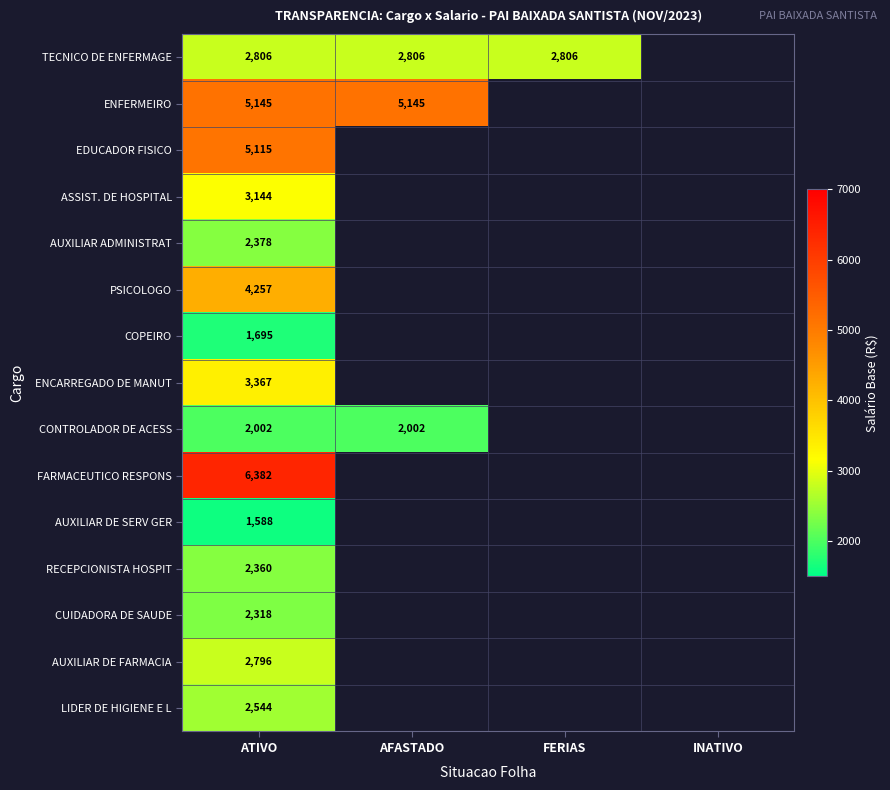

At ATIVO, list the series in order from largest to smallest.

FARMACEUTICO RESPONS, ENFERMEIRO, EDUCADOR FISICO, PSICOLOGO, ENCARREGADO DE MANUT, ASSIST. DE HOSPITAL, TECNICO DE ENFERMAGE, AUXILIAR DE FARMACIA, LIDER DE HIGIENE E L, AUXILIAR ADMINISTRAT, RECEPCIONISTA HOSPIT, CUIDADORA DE SAUDE, CONTROLADOR DE ACESS, COPEIRO, AUXILIAR DE SERV GER